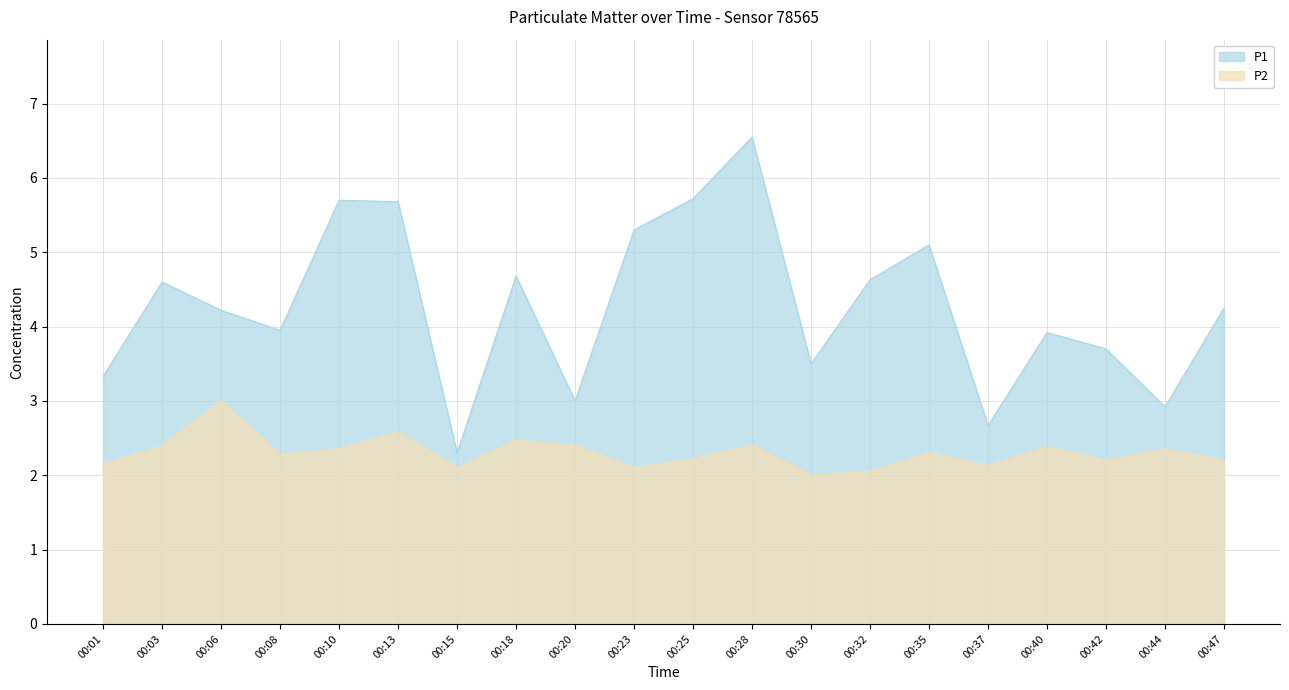

At which category is the sum across all series the highest?

00:28